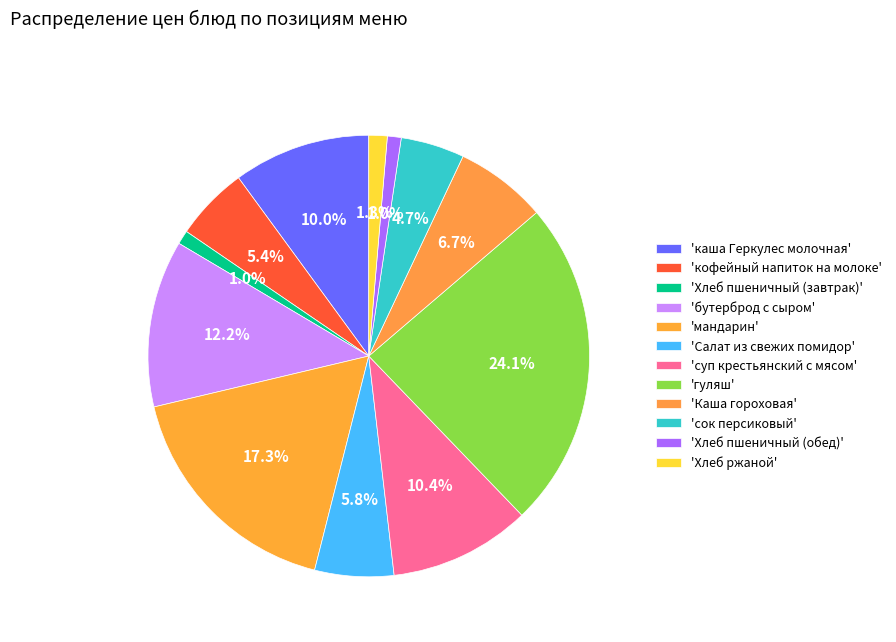

Which slice is the largest?

гуляш